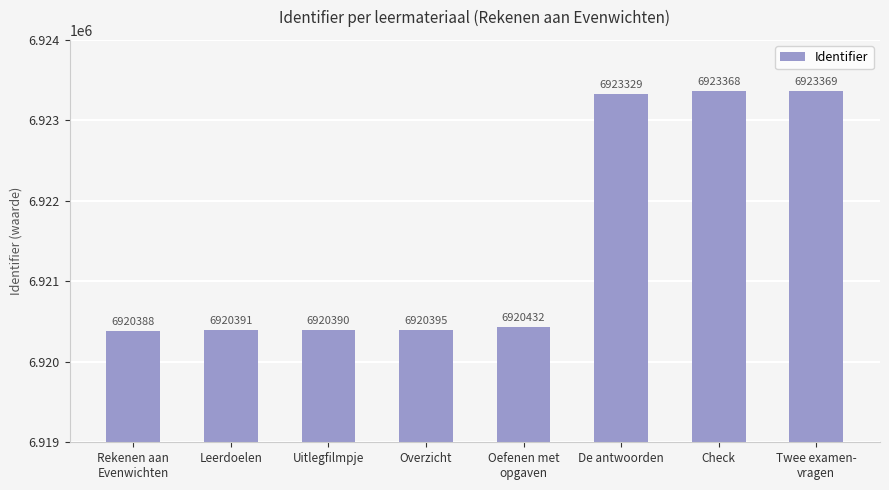

List the labels in order of value, smallest first.

Rekenen aan
Evenwichten, Uitlegfilmpje, Leerdoelen, Overzicht, Oefenen met
opgaven, De antwoorden, Check, Twee examen-
vragen